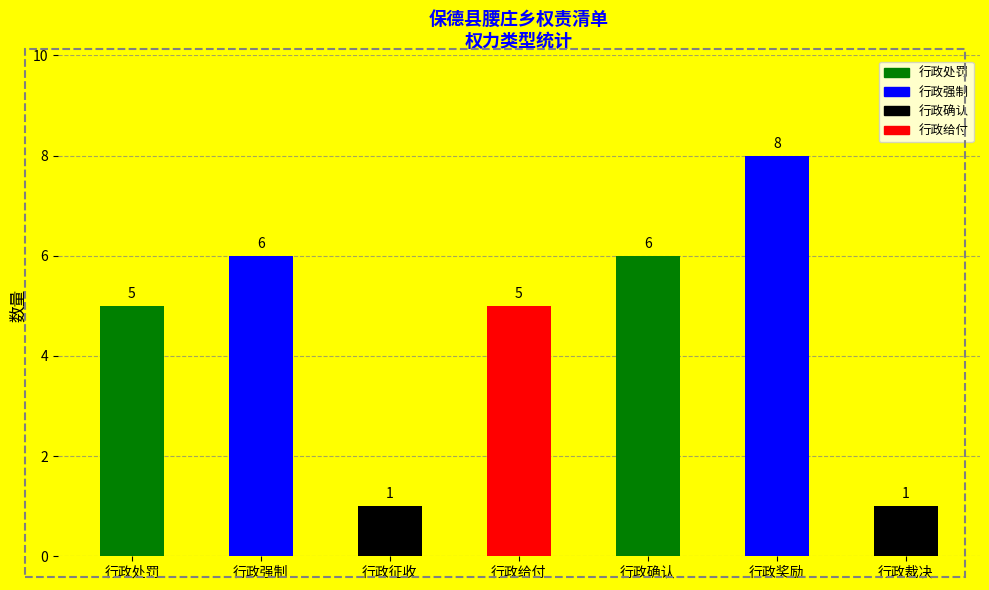

How many bars are there in total?

7